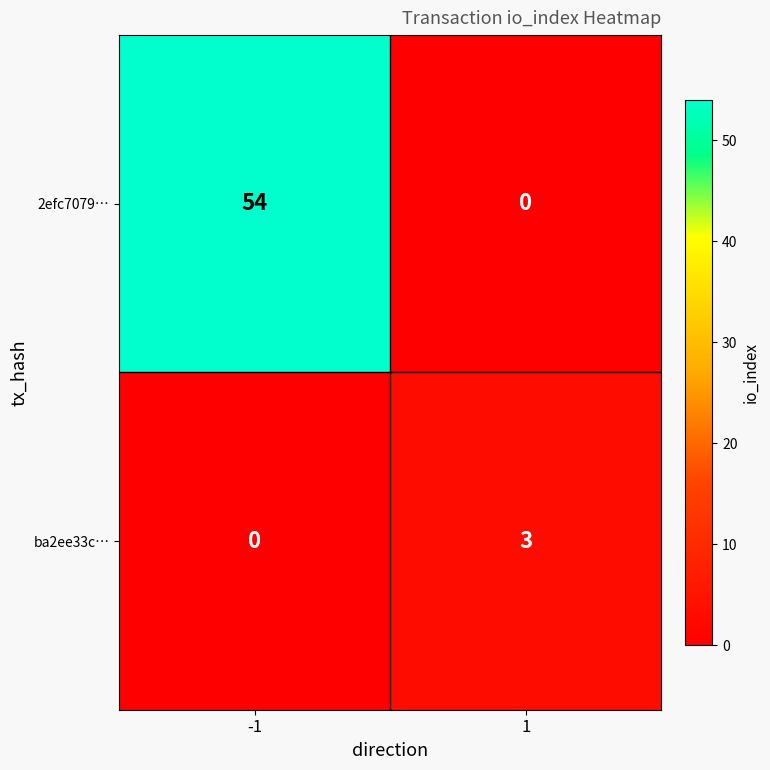

Which series changed the most between -1 and 1?

2efc7079…